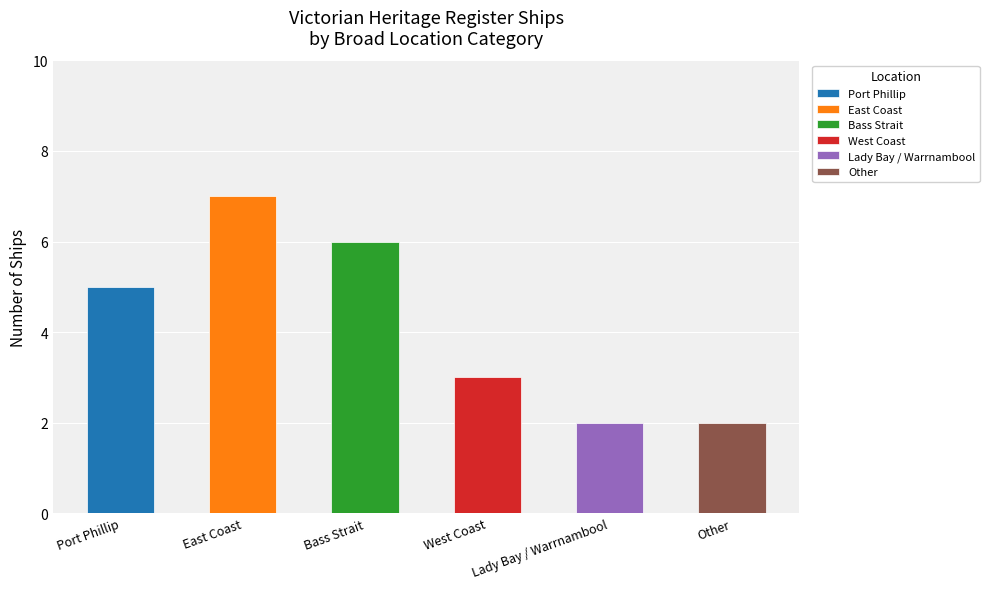

What is the sum of all values?

25